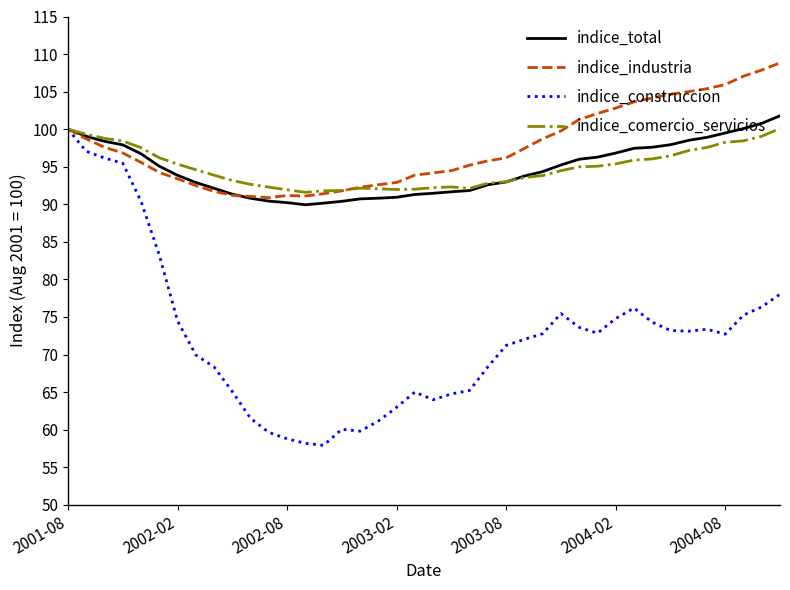

Which series has the widest spread of values?

indice_construccion